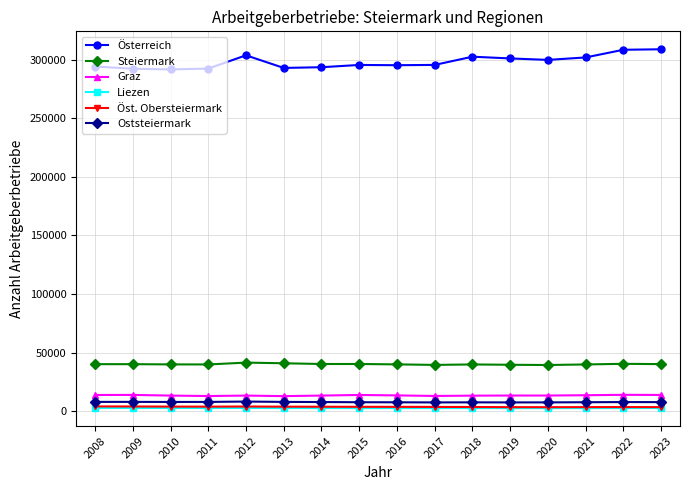

The value of Graz at 2008 is 13867. True or false?

True